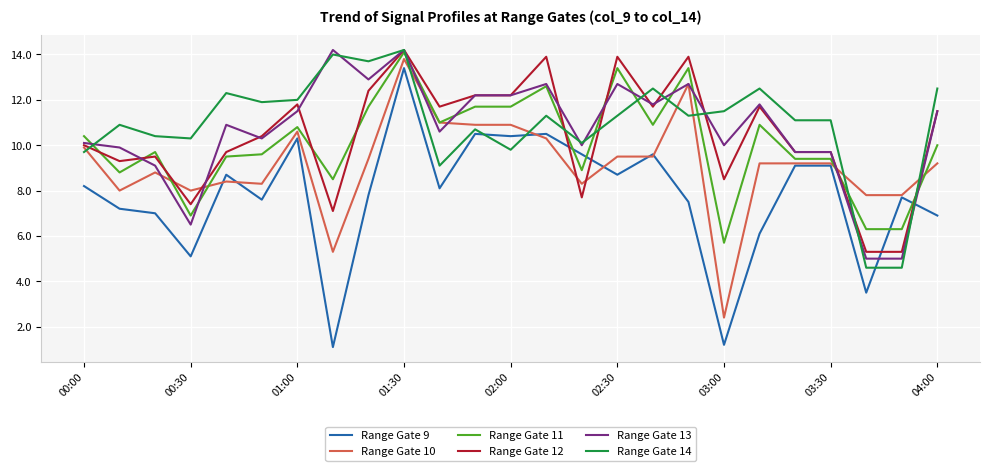

What is the average value of the Range Gate 13 series?

10.7